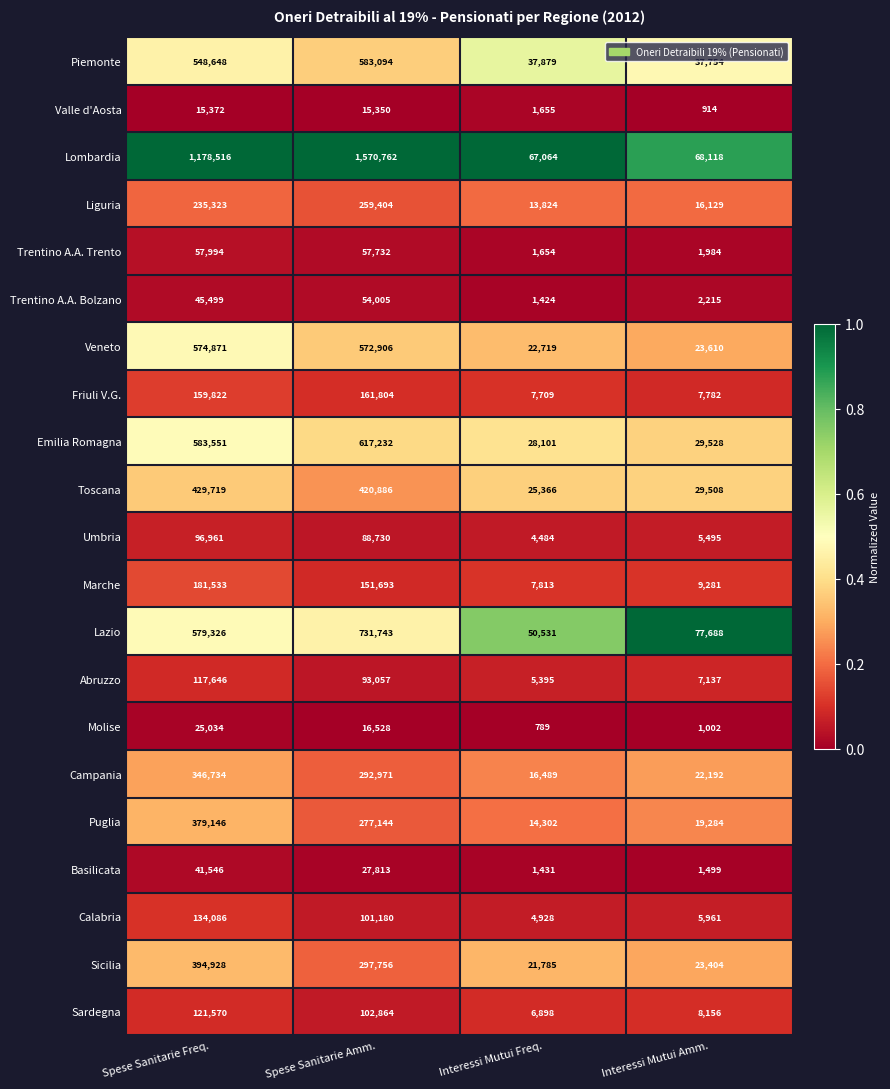

The value of Trentino A.A. Bolzano at Interessi Mutui Amm. is 817. True or false?

False